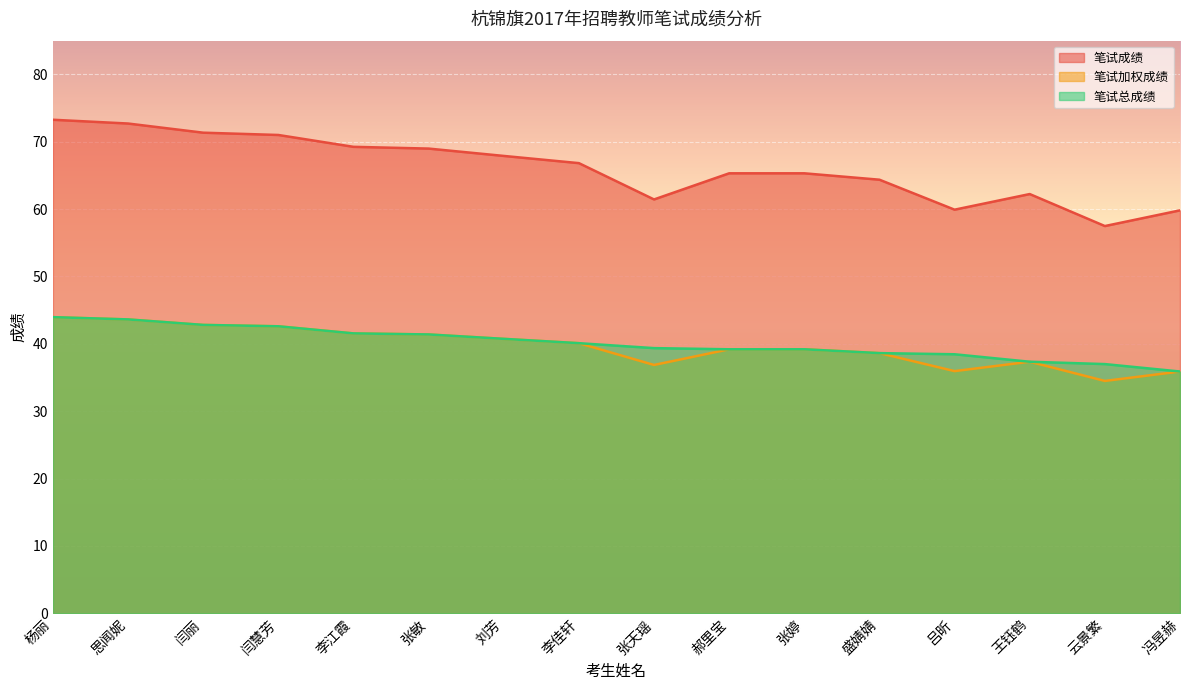

Reading right to left, extract all data points from this chart.

笔试成绩: 35.9	34.5	37.3	35.9	38.6	39.2	39.2	36.9	40.1	40.7	41.4	41.5	42.6	42.8	43.6	44.0
笔试加权成绩: 59.8	57.5	62.2	59.9	64.4	65.3	65.3	61.4	66.8	67.9	69.0	69.2	71.0	71.3	72.7	73.3
笔试总成绩: 35.9	37.0	37.3	38.4	38.6	39.2	39.2	39.4	40.1	40.7	41.4	41.5	42.6	42.8	43.6	44.0